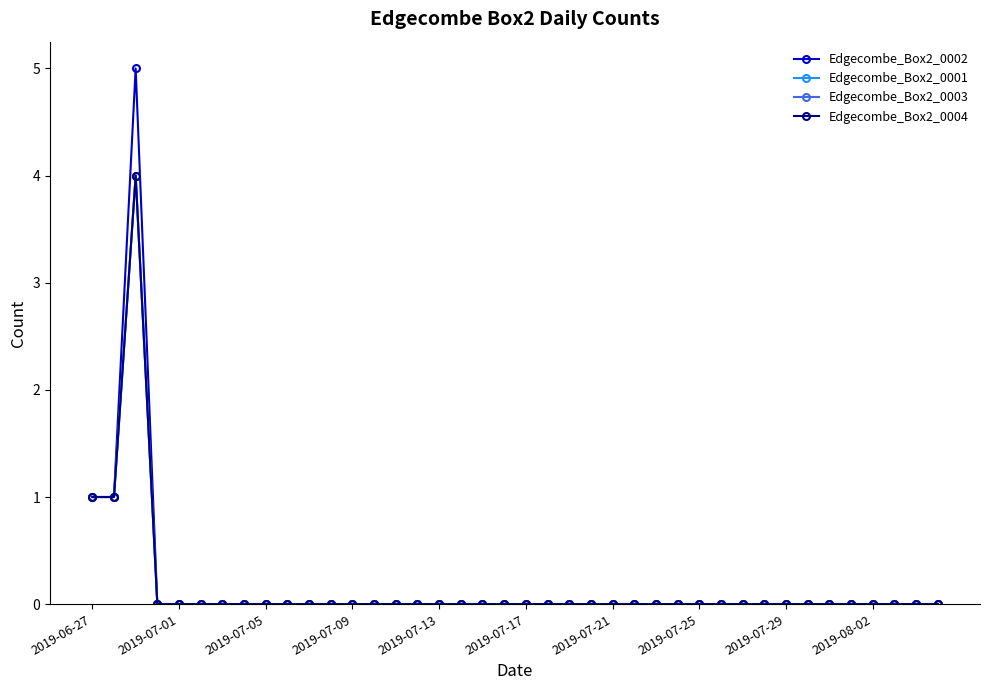

What is the difference between the second highest and second lowest values in the Edgecombe_Box2_0004 series?

1